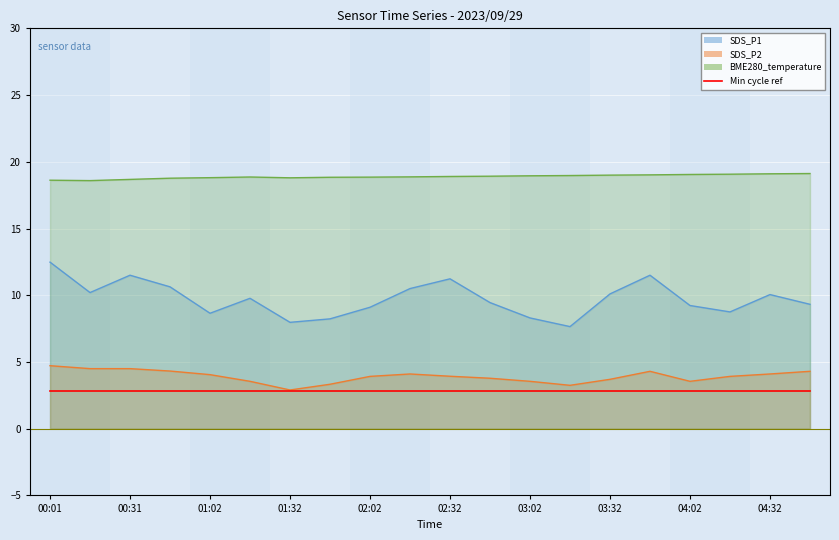

Rank the series by their average value, from highest to lowest.

BME280_temperature, SDS_P1, SDS_P2